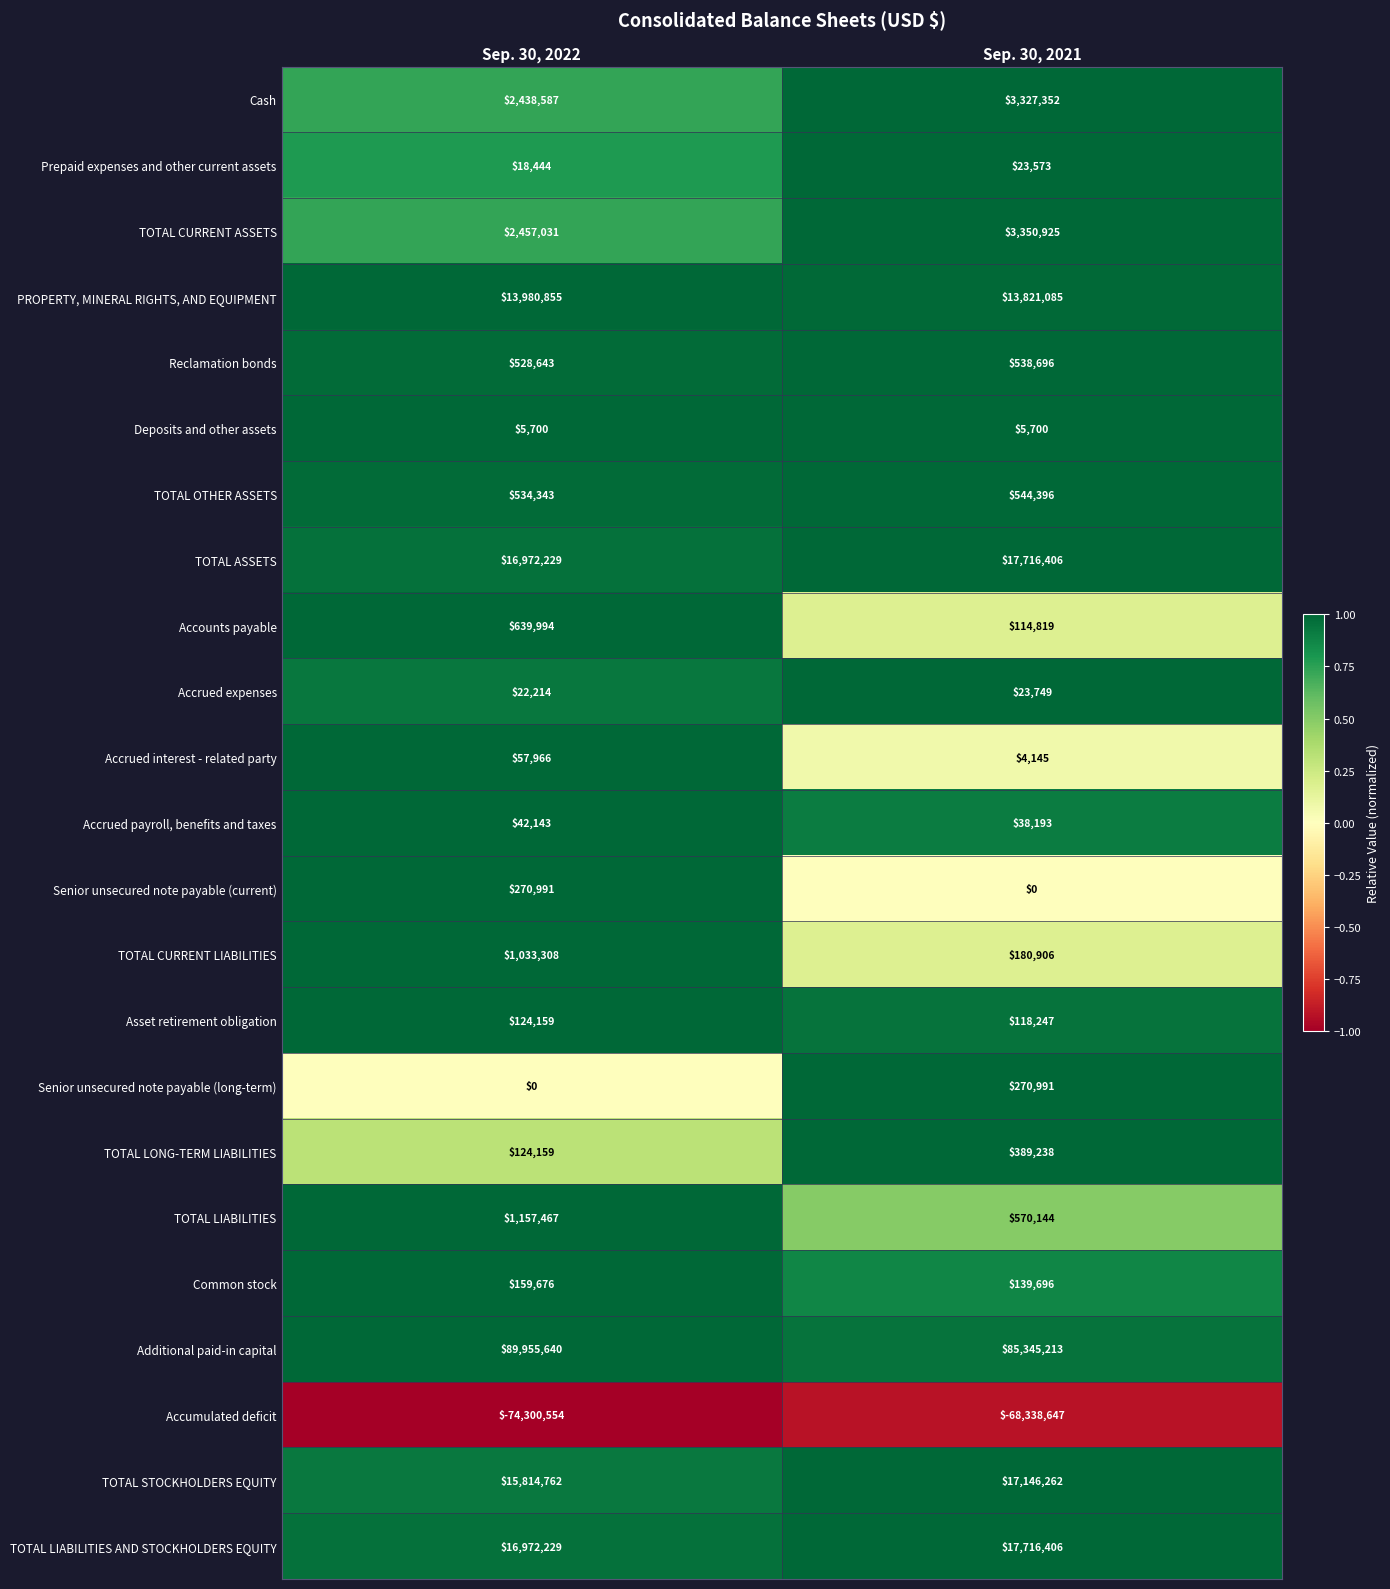

Which category has the lowest value in the PROPERTY, MINERAL RIGHTS, AND EQUIPMENT series?

Sep. 30, 2021